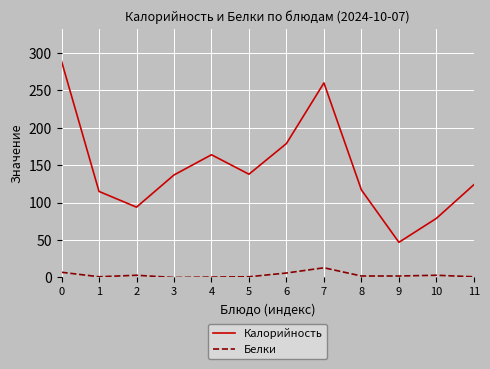

Is the value of Белки at 2 greater than the value of Калорийность at 10?

No